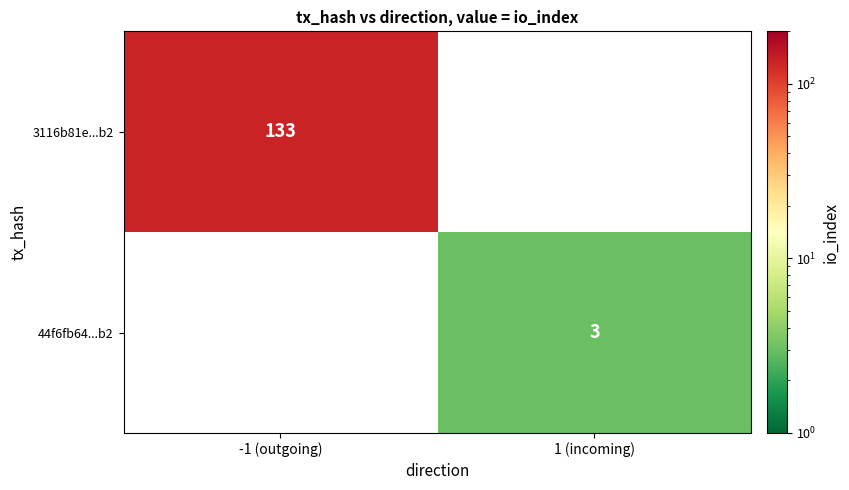

Is the value of 3116b81e...b2 at -1 (outgoing) greater than the value of 44f6fb64...b2 at 1 (incoming)?

Yes